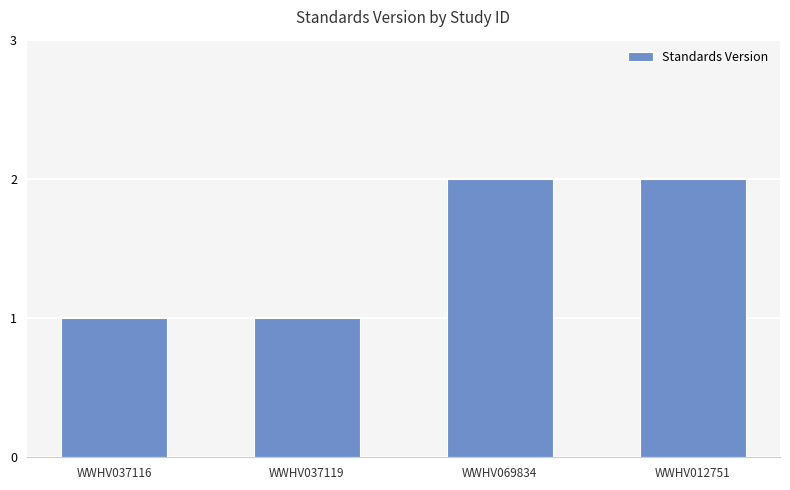

What is the sum of the values at WWHV069834 and WWHV012751?

4